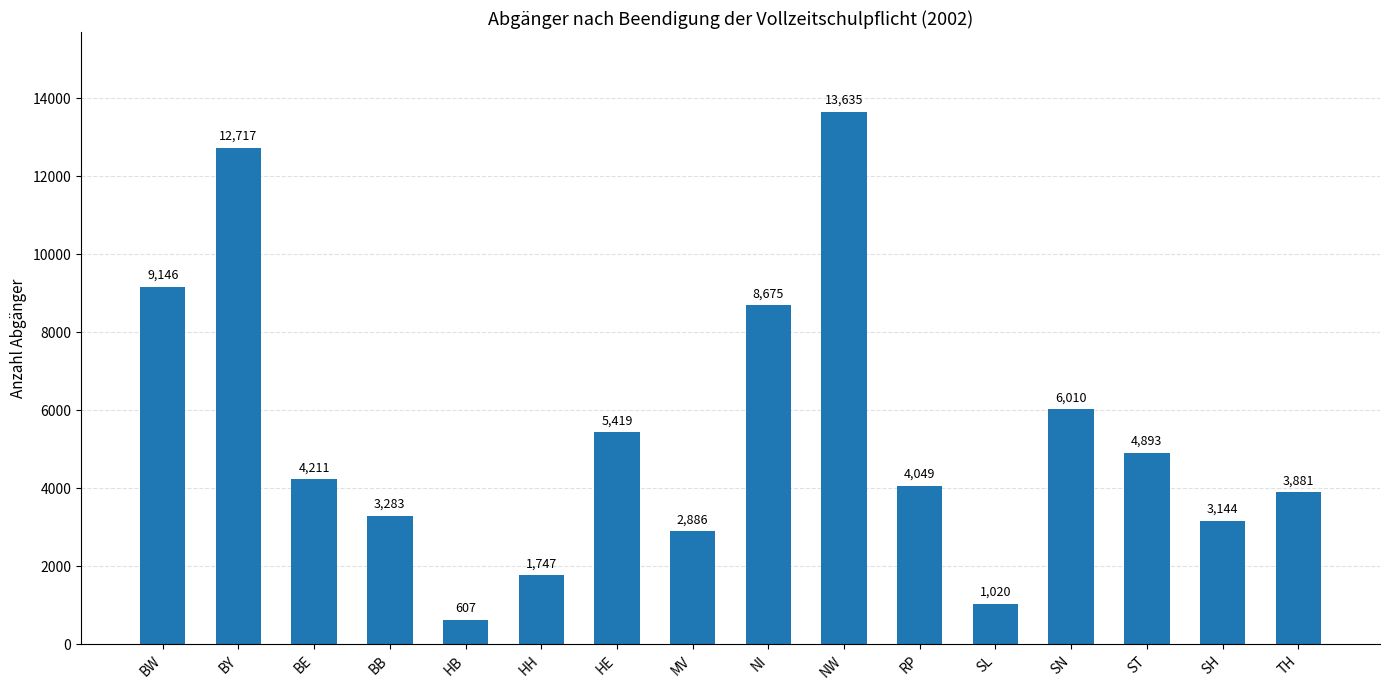

Reading left to right, what are all the values shown in this chart?

9146	12717	4211	3283	607	1747	5419	2886	8675	13635	4049	1020	6010	4893	3144	3881